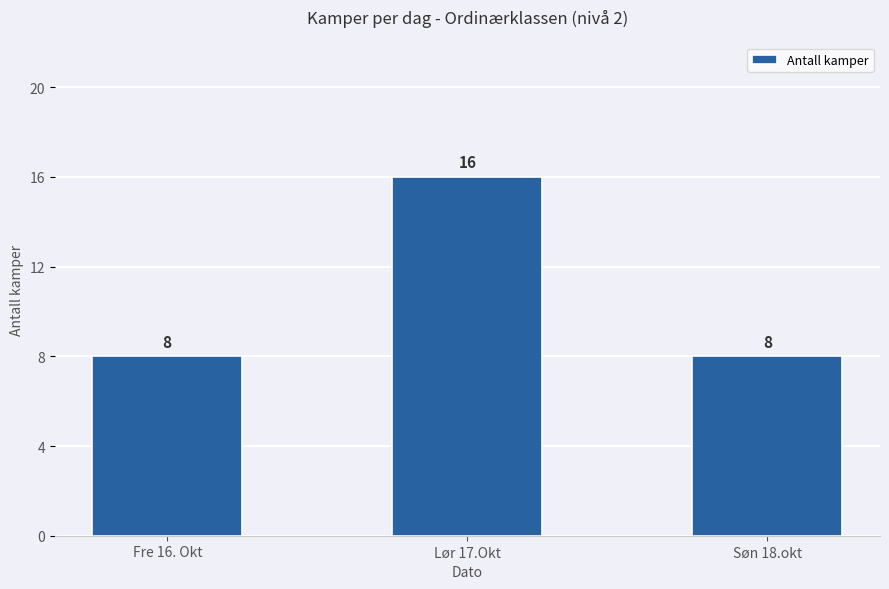

Does the chart contain any negative values?

No